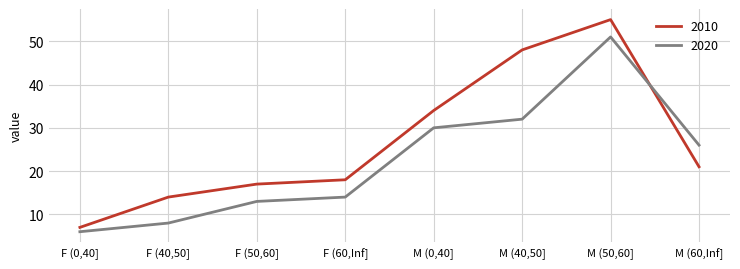

What is the difference between the 2010 values at F (0,40] and F (40,50]?

7